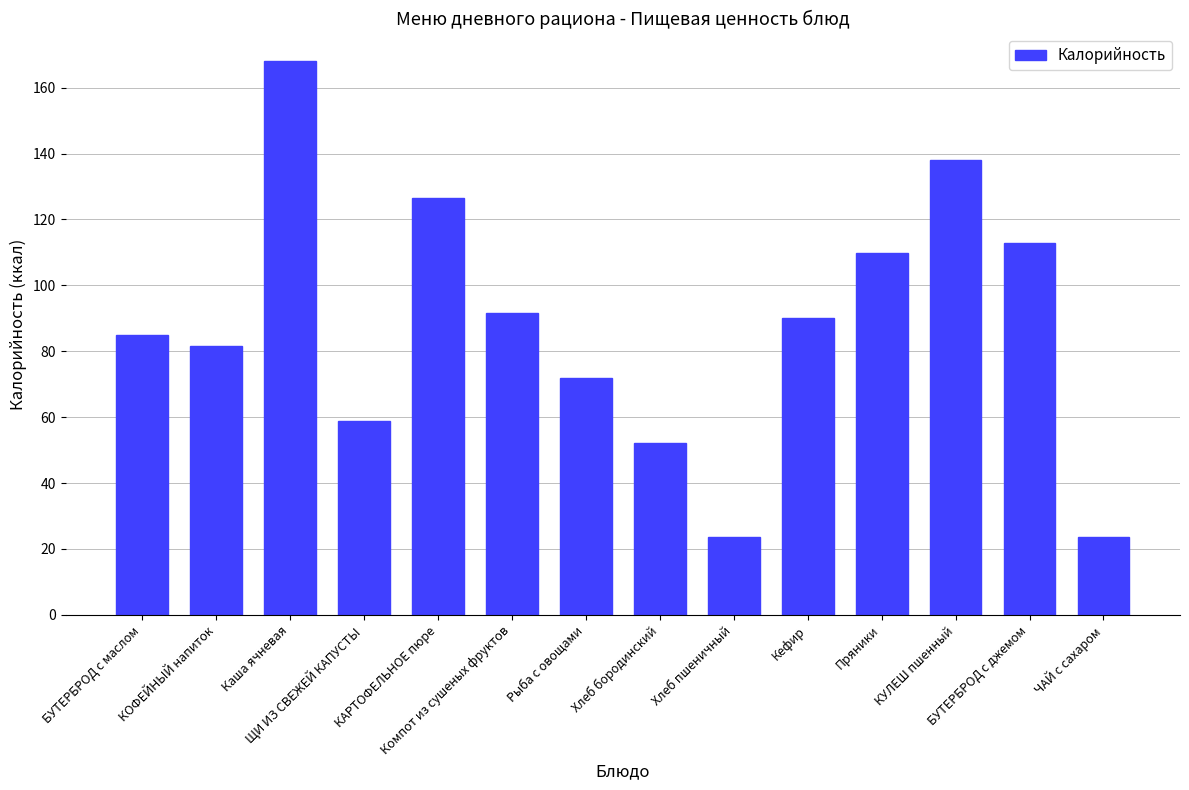

What is the sum of the values at КАРТОФЕЛЬНОЕ пюре and Рыба с овощами?

198.6